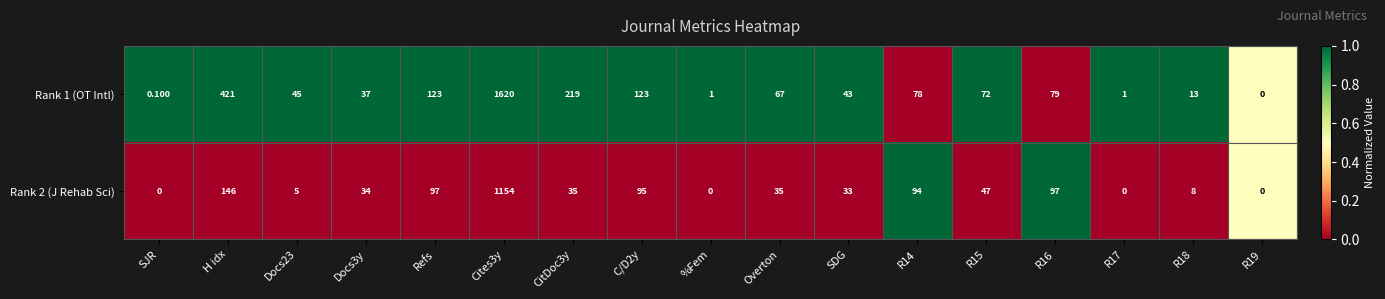

At which label does Rank 2 (J Rehab Sci) first exceed 35?

H idx